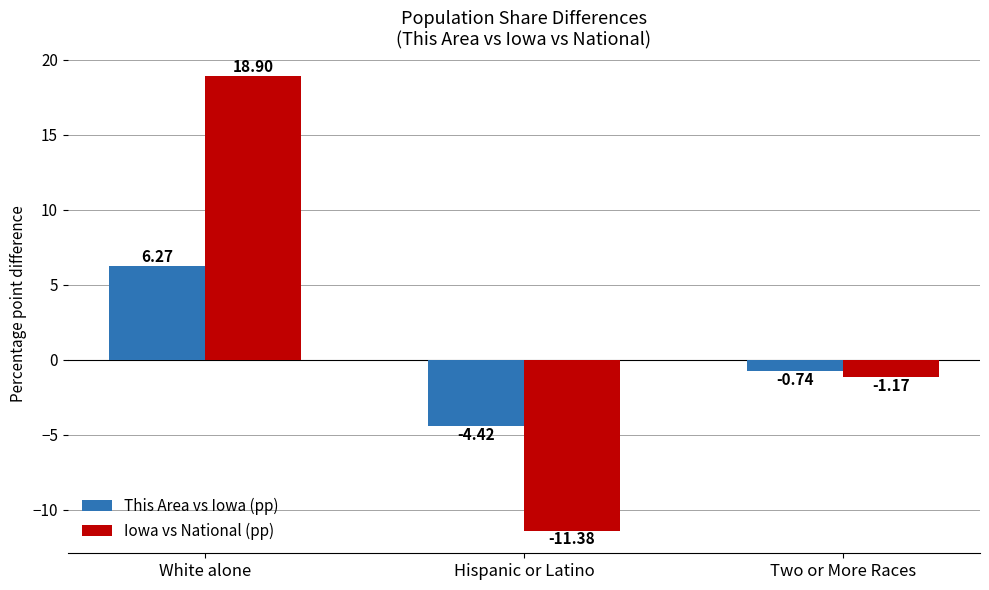

What is the label of the 3rd bar from the right?

White alone